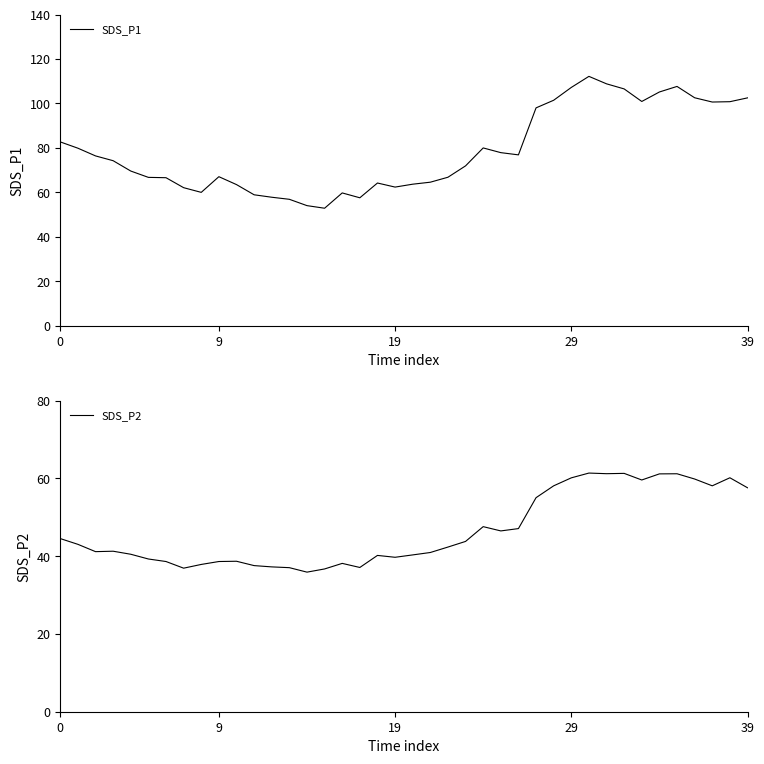

What is the difference between the maximum and second lowest values in the SDS_P2 series?

24.7